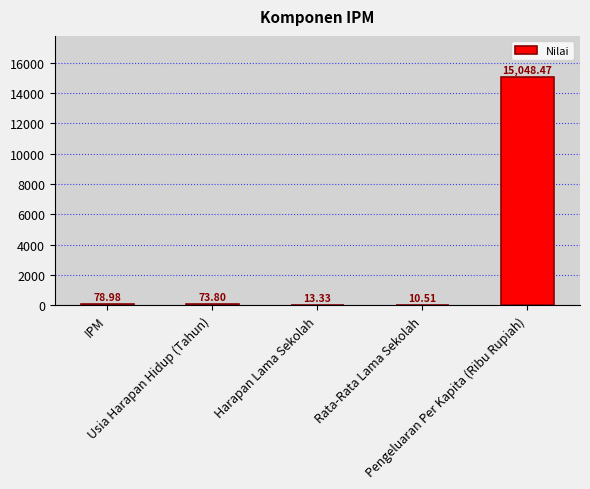

What is the greatest value displayed?

15048.5